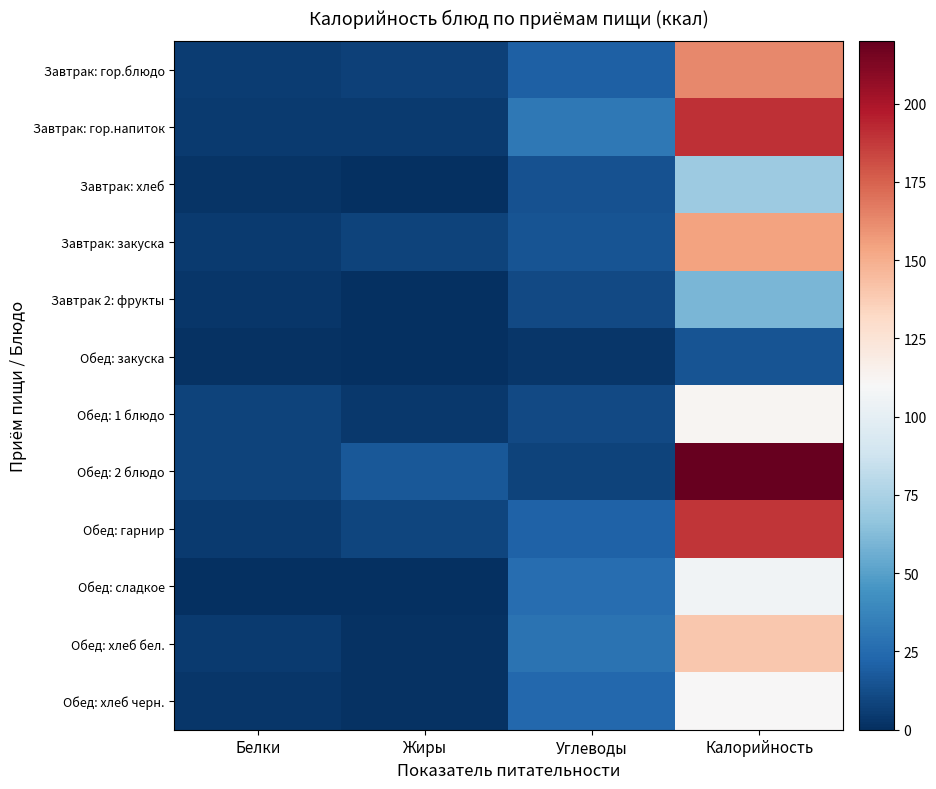

Which label corresponds to the smallest value in the chart?

Жиры